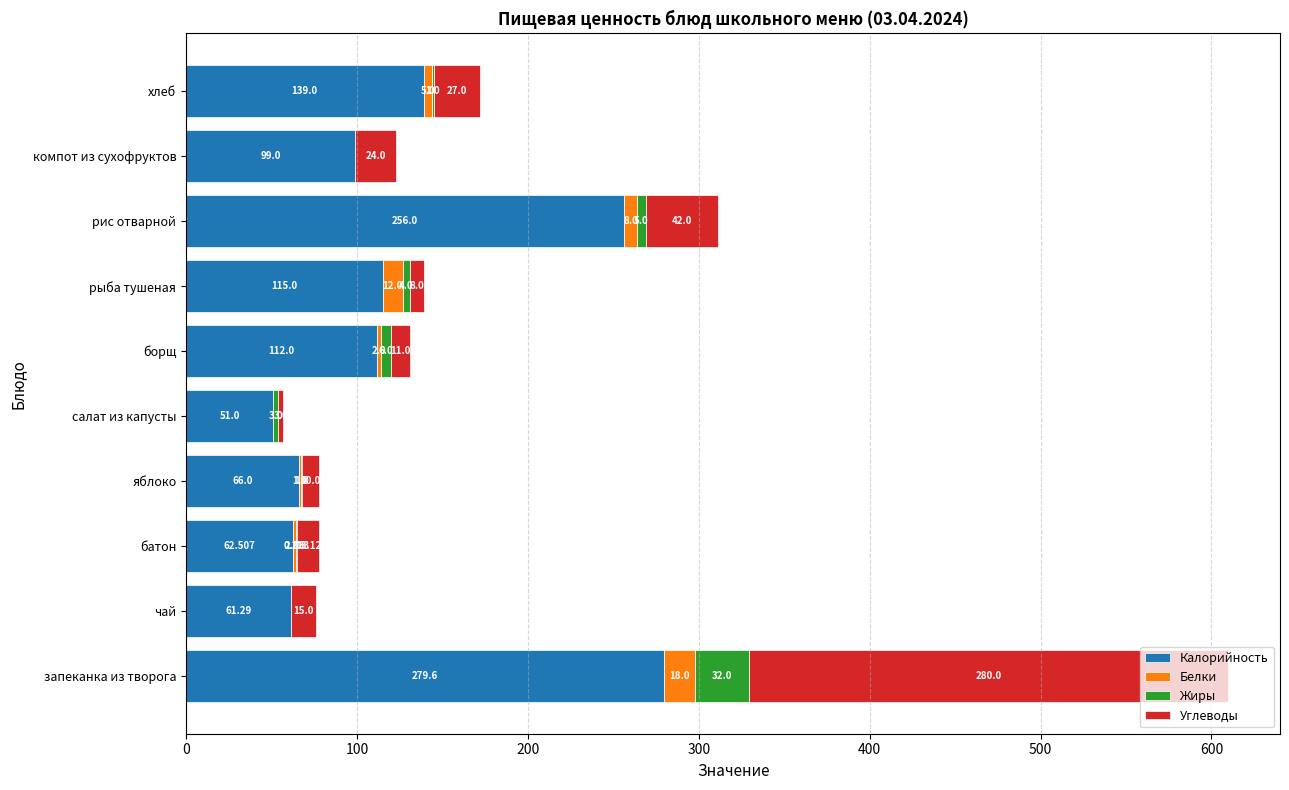

At which category is the sum across all series the highest?

запеканка из творога